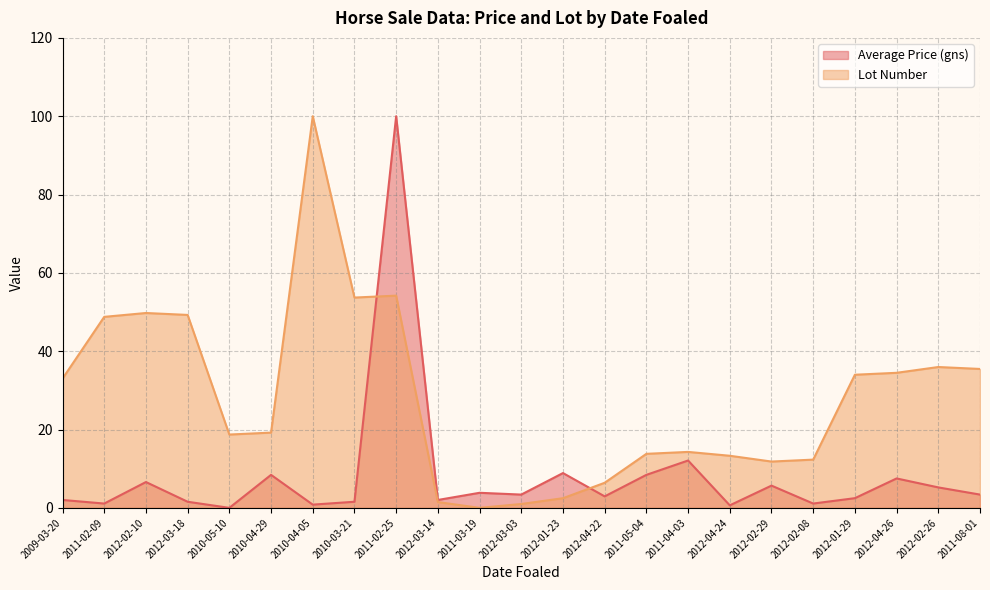

Where is Average Price (gns) nearest to the value 50?

2011-04-03